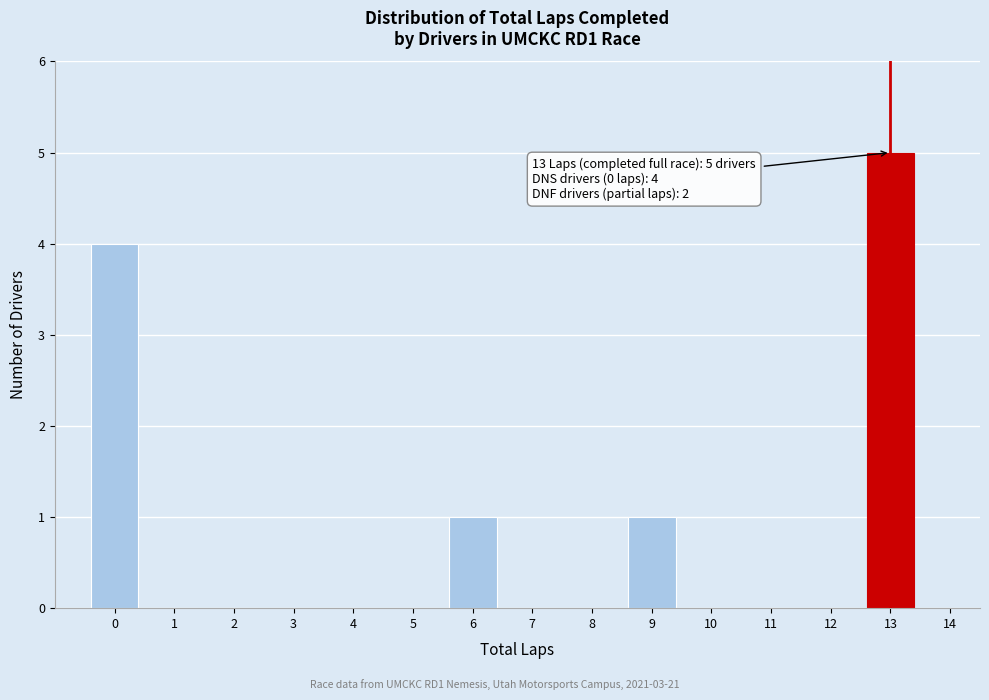

Over which range of the x-axis is the bar tallest?

12.5 to 13.5